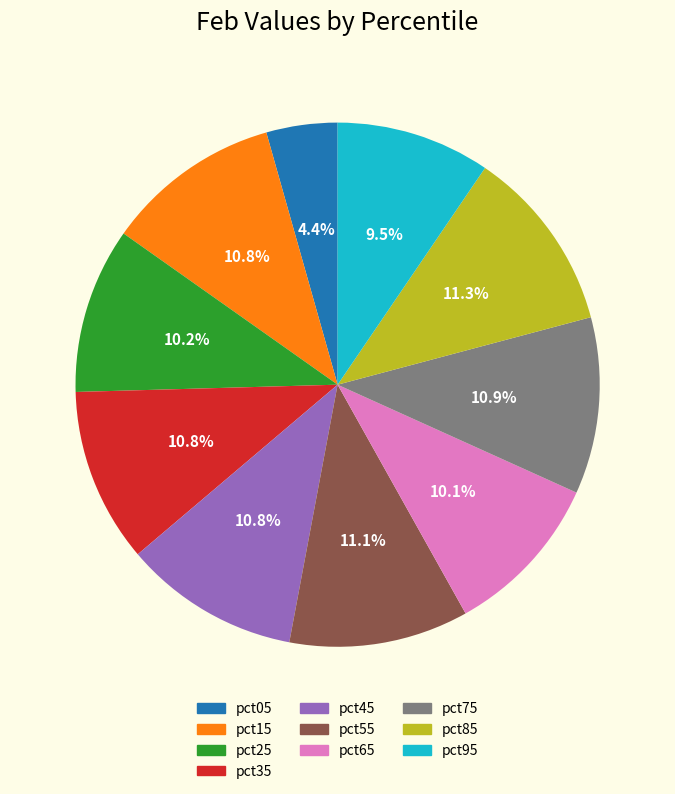

To the nearest percent, what portion does pct15 represent?

11%